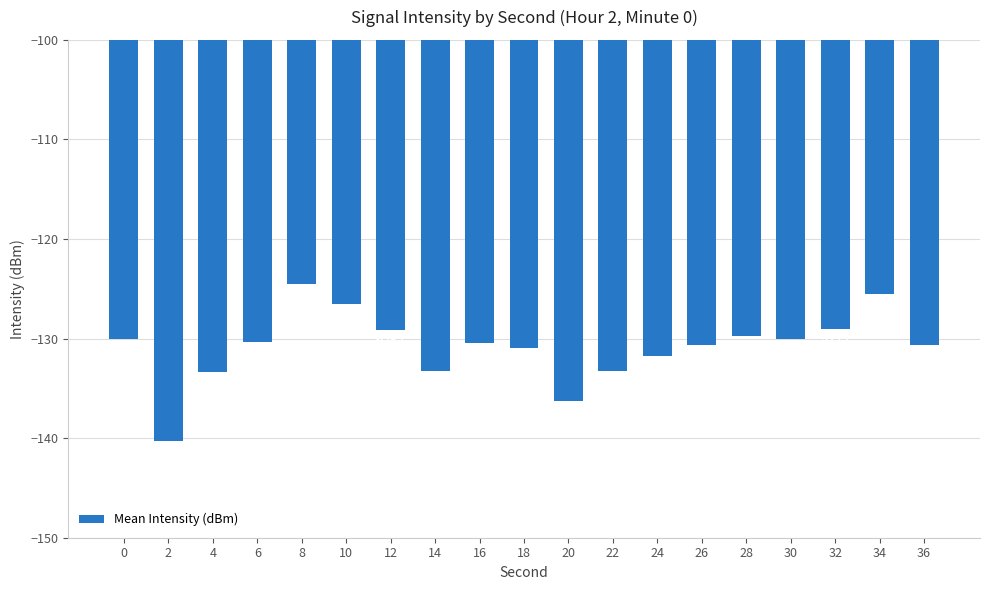

What is the difference between the values at 8 and 30?

5.5